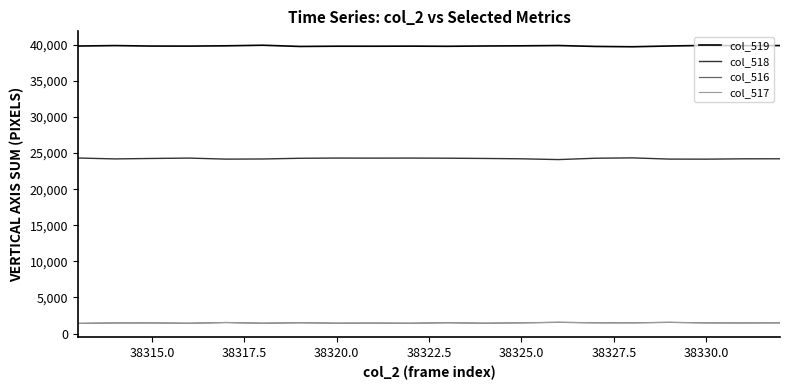

True or false: col_518 and col_516 intersect in this chart.

False